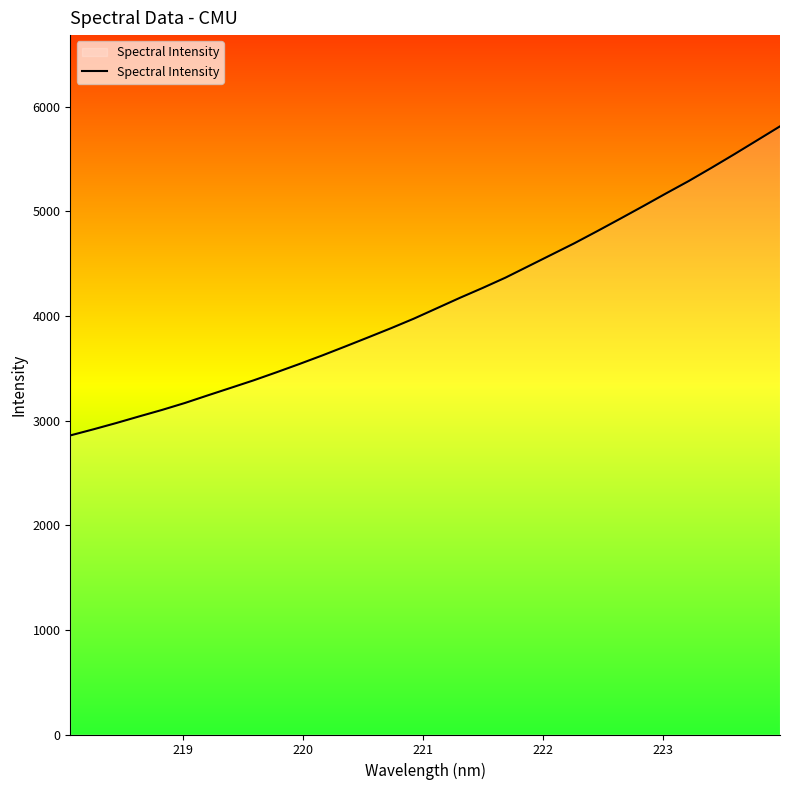

What is the maximum value shown in the chart?

5813.9